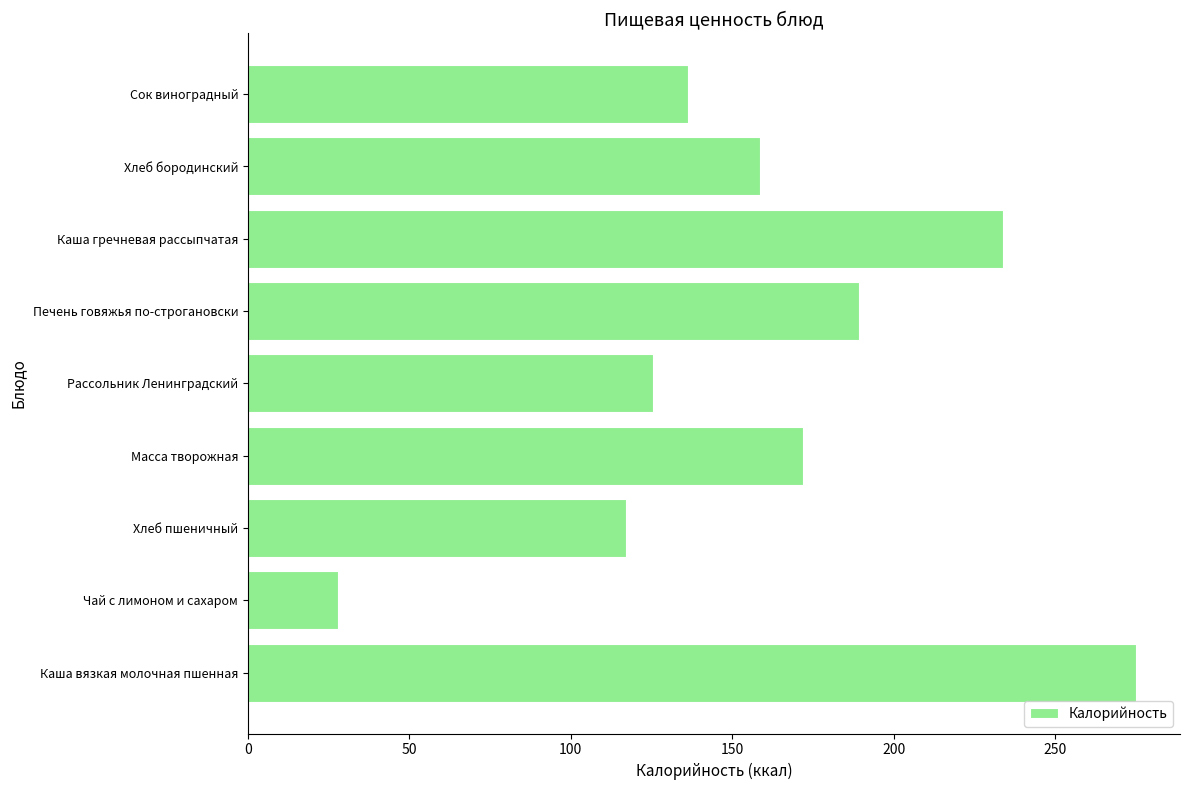

List the labels in order of value, smallest first.

Чай с лимоном и сахаром, Хлеб пшеничный, Рассольник Ленинградский, Сок виноградный, Хлеб бородинский, Масса творожная, Печень говяжья по-строгановски, Каша гречневая рассыпчатая, Каша вязкая молочная пшенная